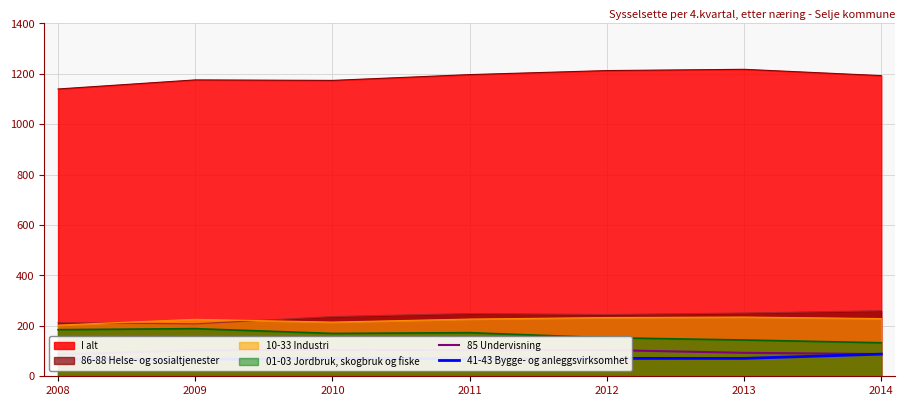

Is it true that 85 Undervisning equals 93 at 2013?

True